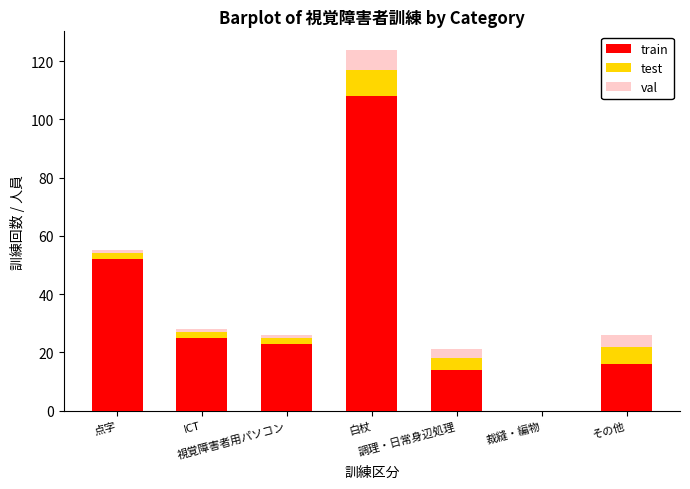

At which label is train closest to 54?

点字